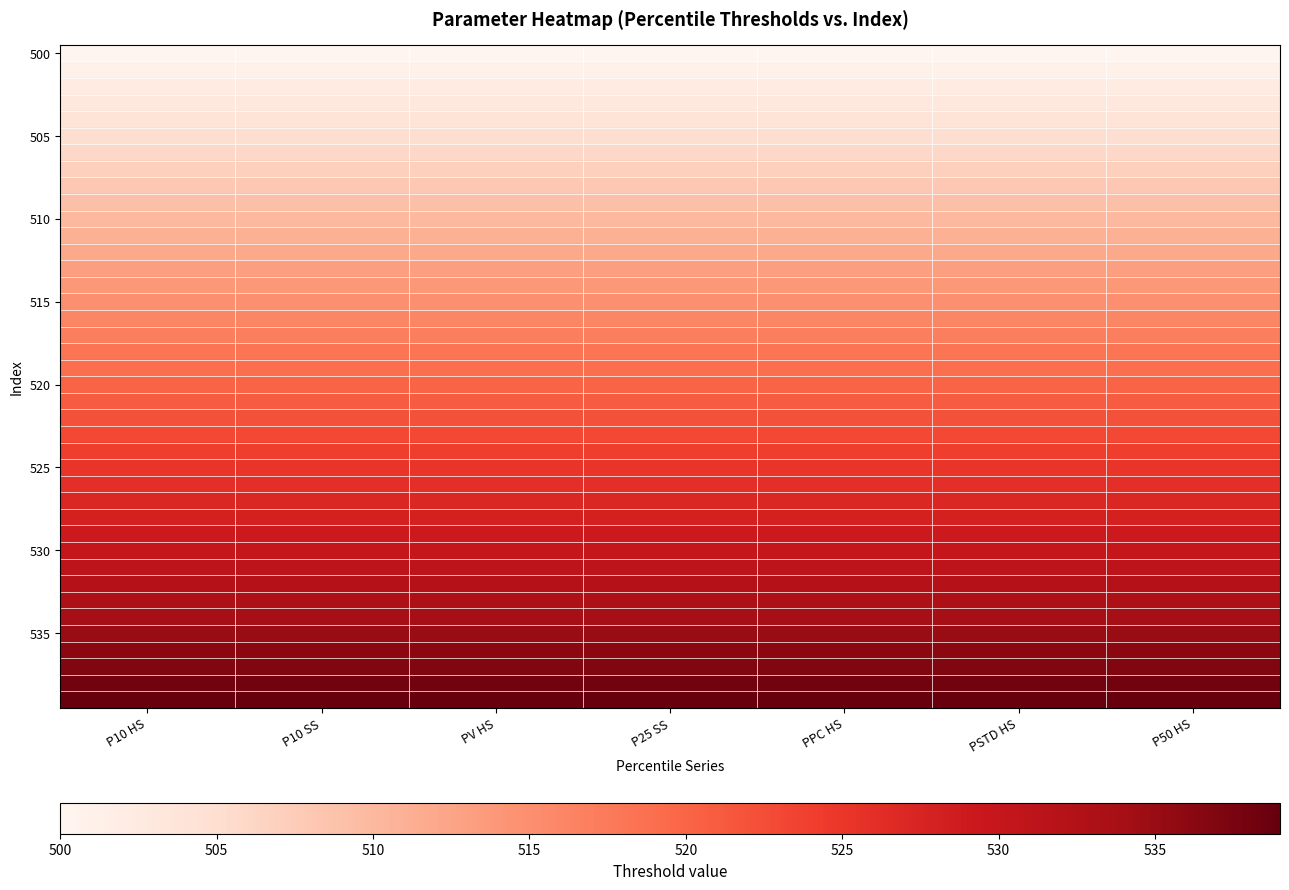

At which category is the sum across all series the highest?

P10 HS